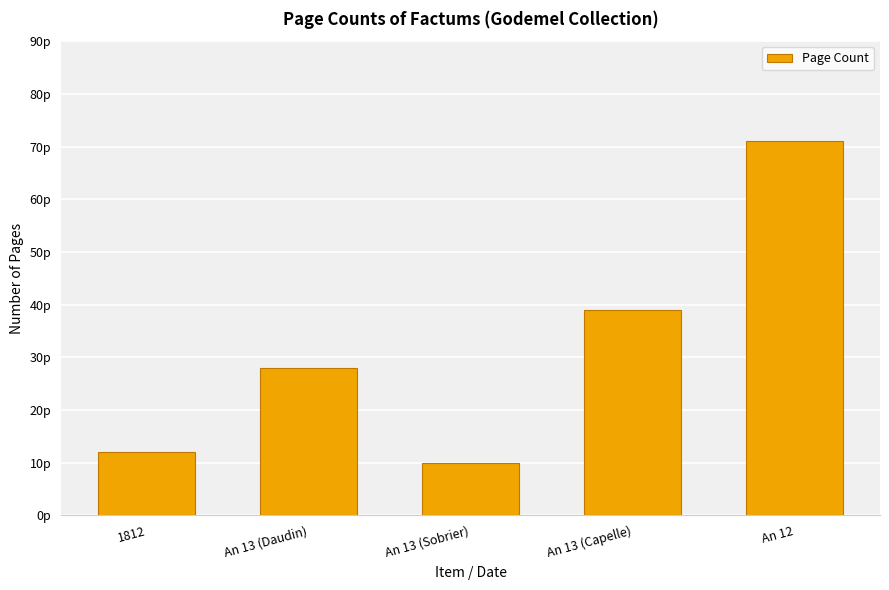

What is the label of the 3rd bar from the left?

An 13 (Sobrier)